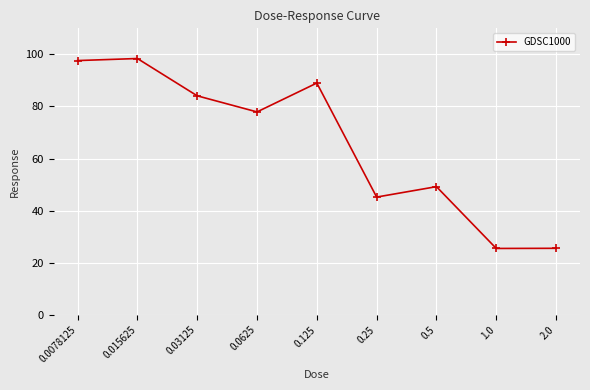

Where is the first local minimum?

0.0625